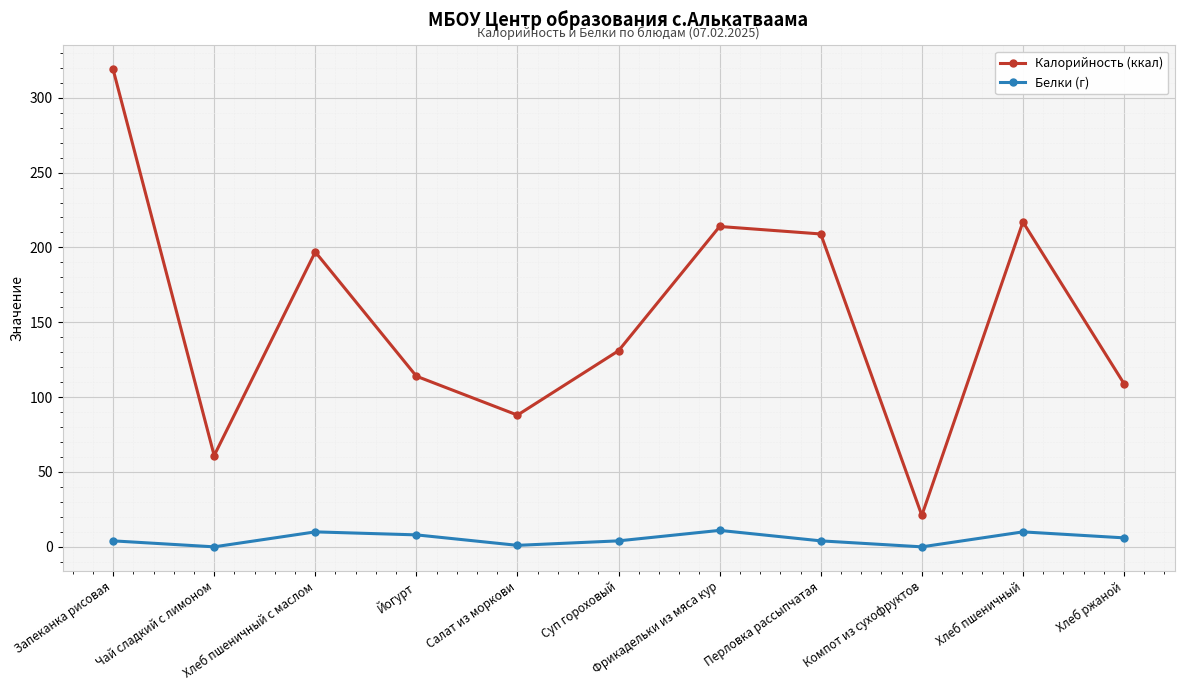

True or false: Калорийность (ккал) and Белки (г) intersect in this chart.

False